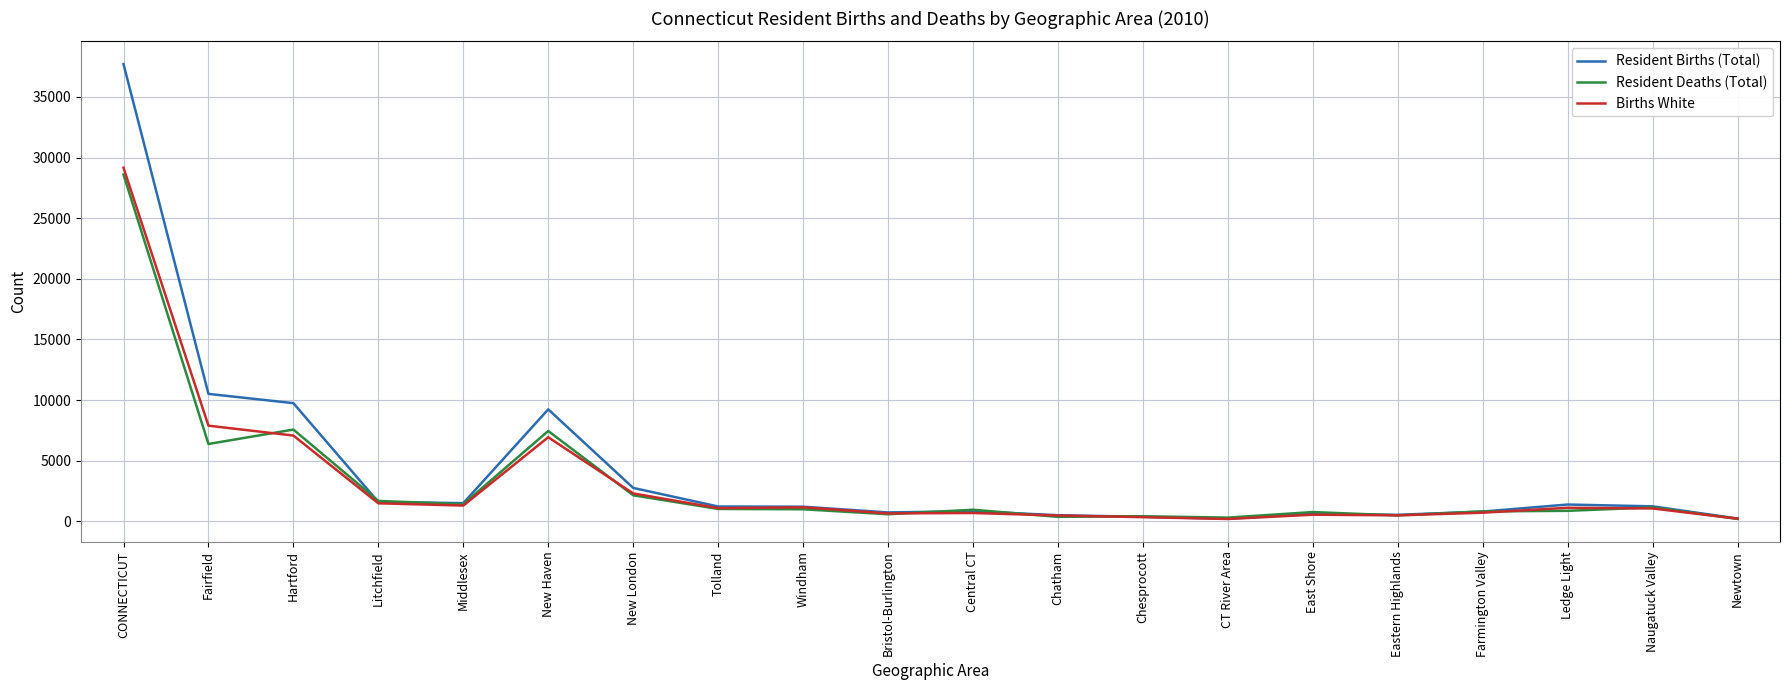

At which category is the sum across all series the highest?

CONNECTICUT